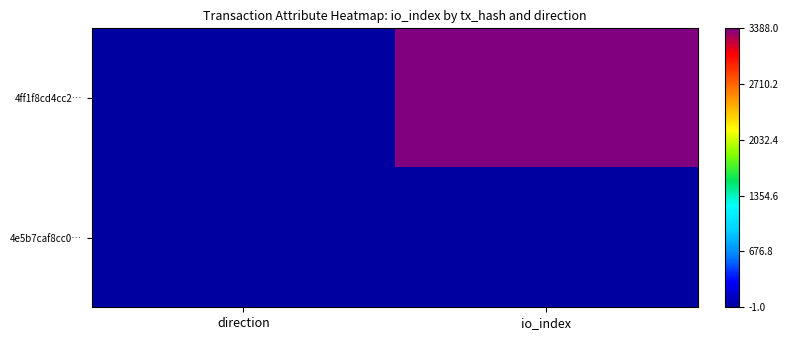

At how many categories does at least one series exceed 269?

1